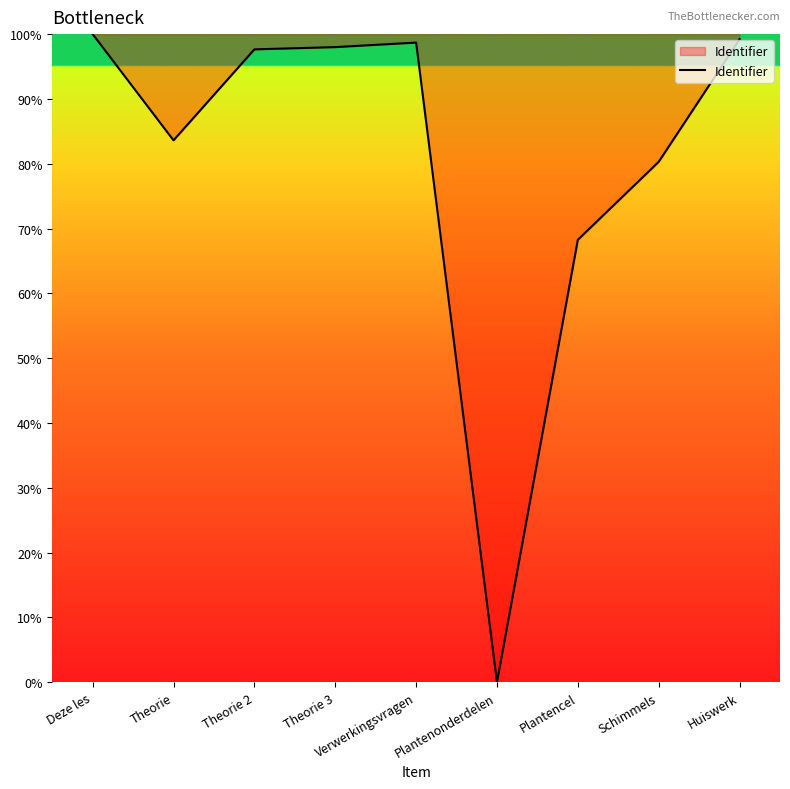

How many values exceed 97?

5